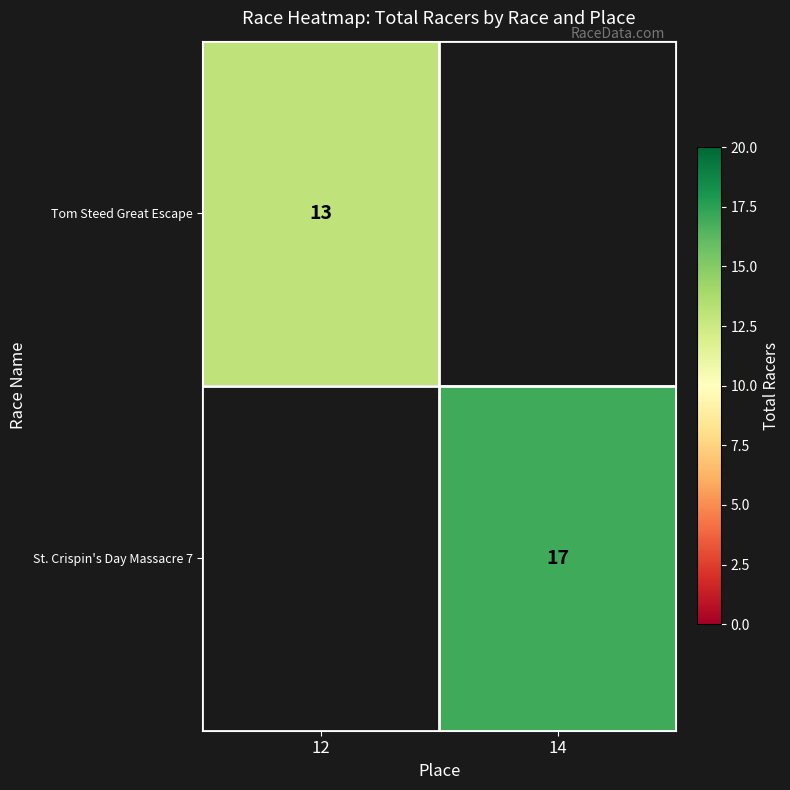

Is it true that St. Crispin's Day Massacre 7 equals 17 at 14?

True